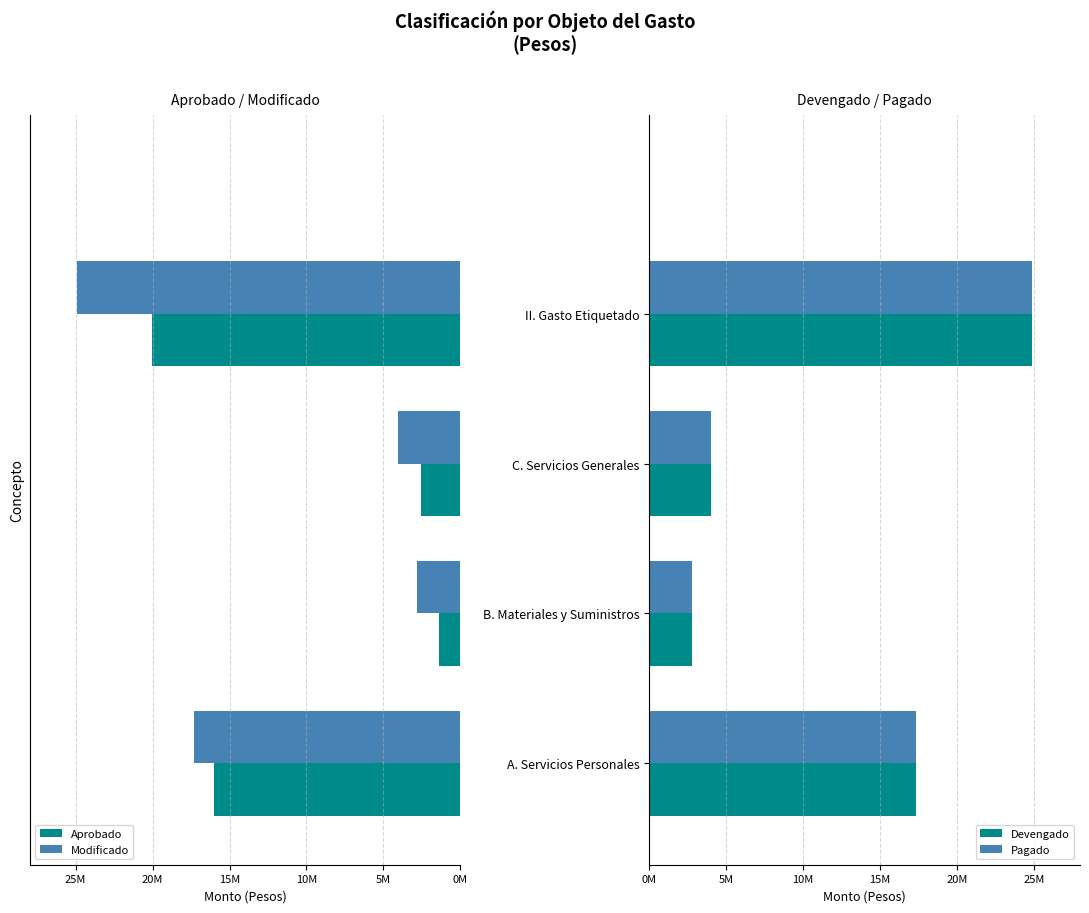

Which series has the largest total across all categories?

Devengado